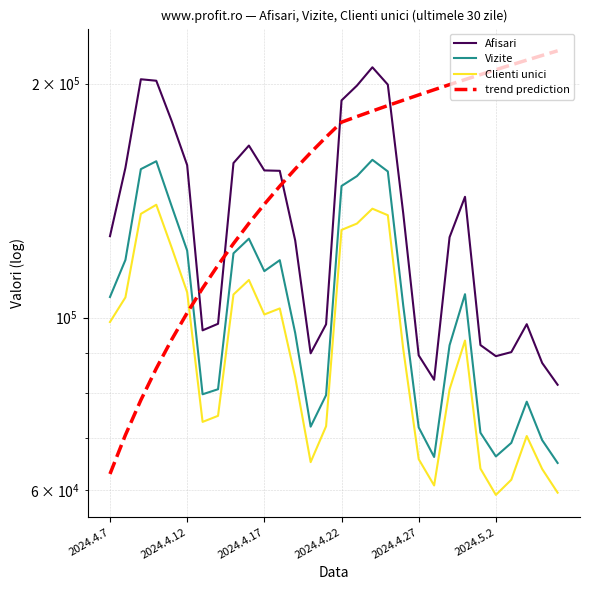

How many times do trend prediction and Afisari cross each other?

5